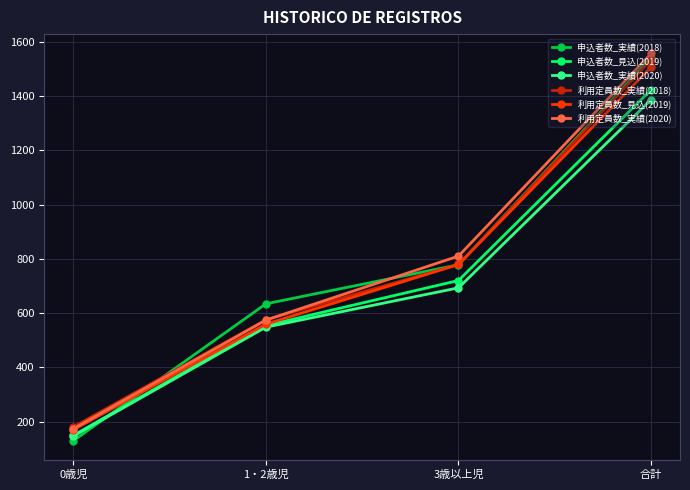

Reading left to right, extract all data points from this chart.

申込者数_実績(2018): 129	634	778	1541
申込者数_見込(2019): 149	554	720	1423
申込者数_実績(2020): 146	548	693	1387
利用定員数_実績(2018): 180	575	779	1534
利用定員数_見込(2019): 169	559	779	1507
利用定員数_実績(2020): 173	574	810	1557